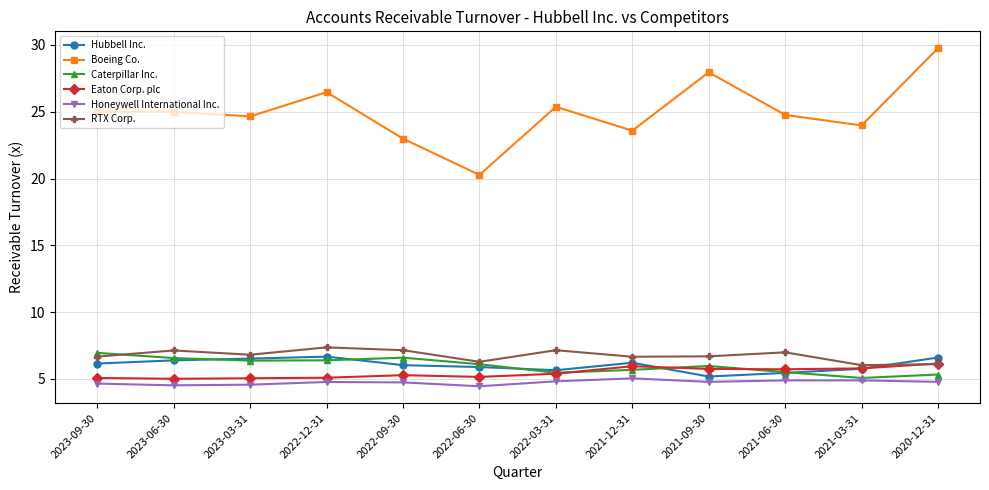

True or false: Hubbell Inc. and Boeing Co. cross at least once.

False